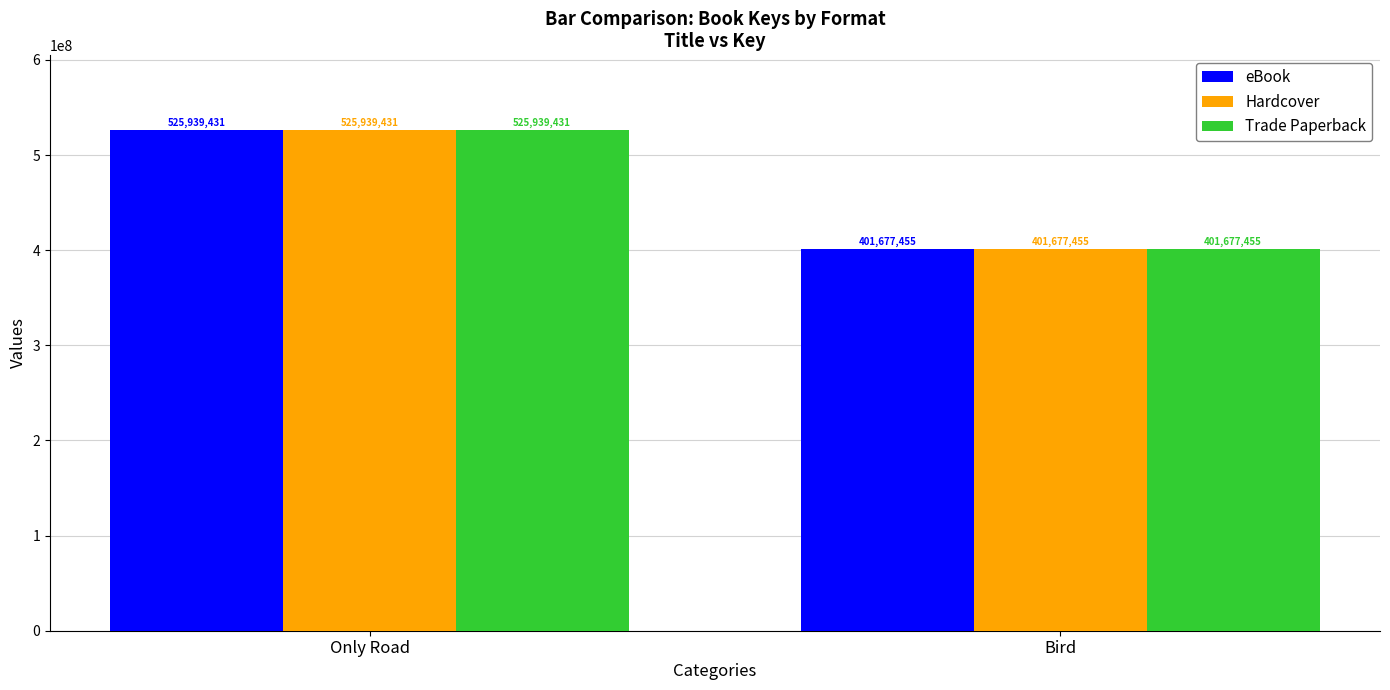

The value of eBook at Only Road is 251852093. True or false?

False